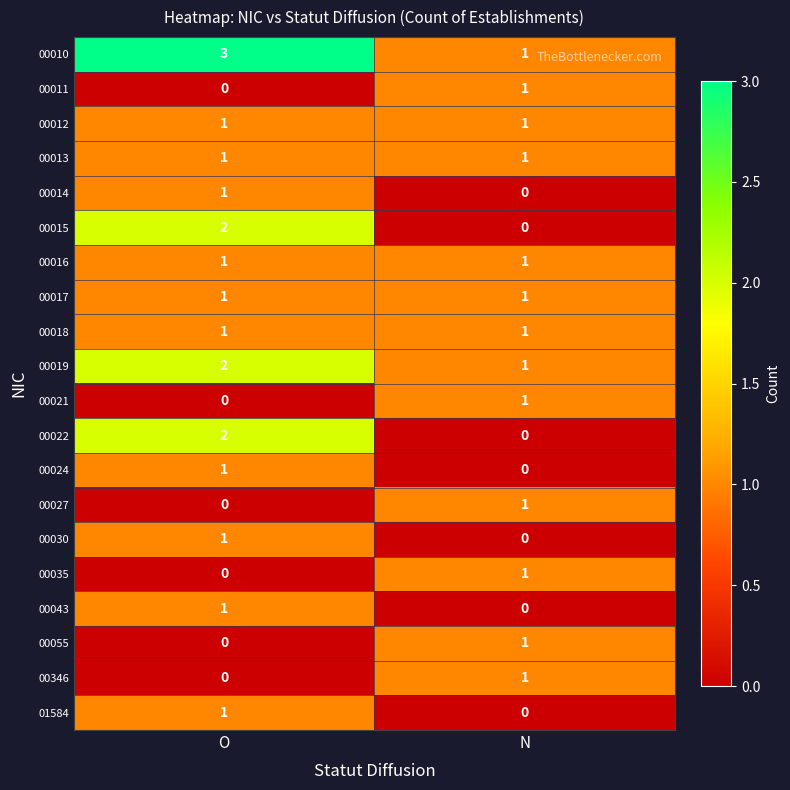

Rank the categories by 00014 value from highest to lowest.

O, N